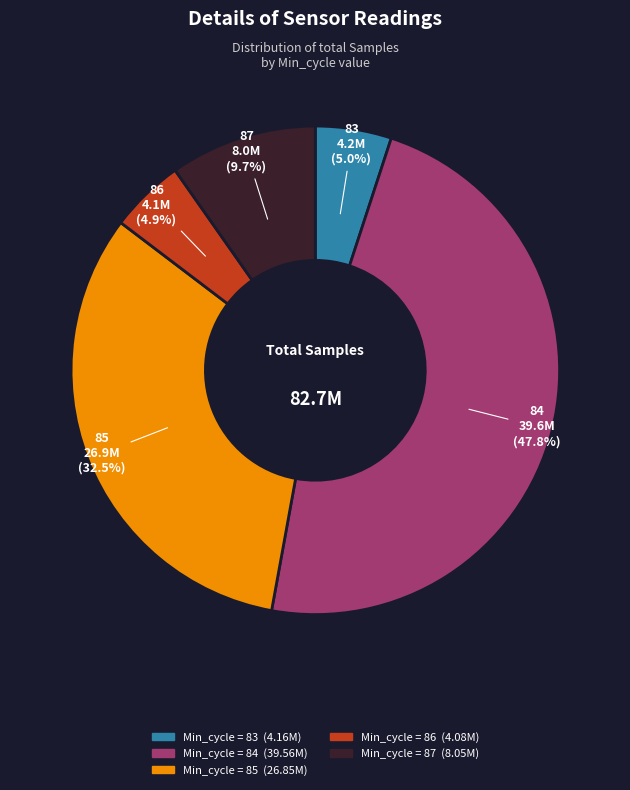

Is there a majority slice in this chart?

No